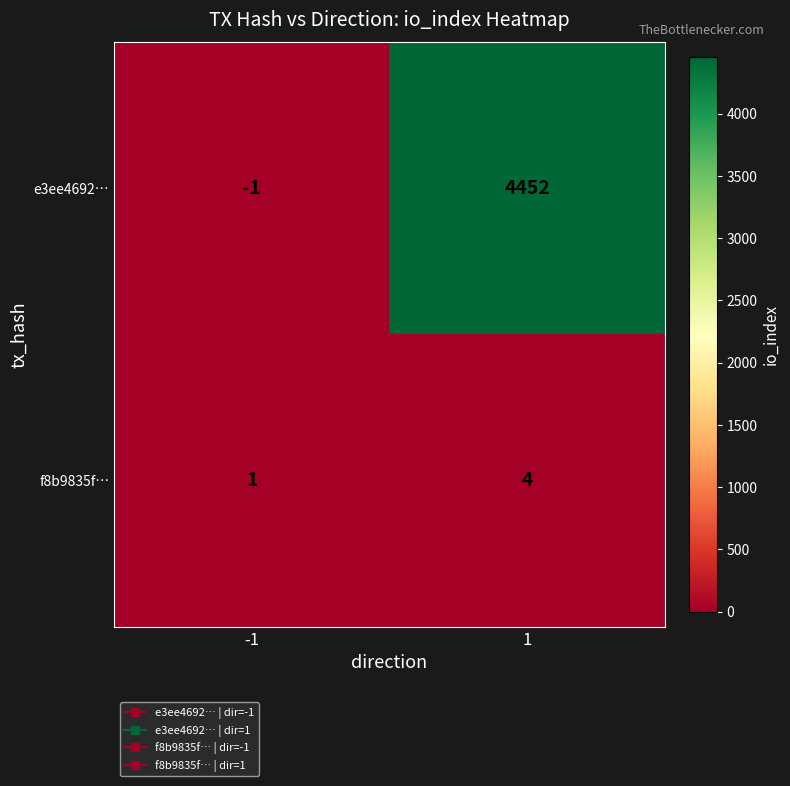

Which series has the largest total across all categories?

e3ee4692…